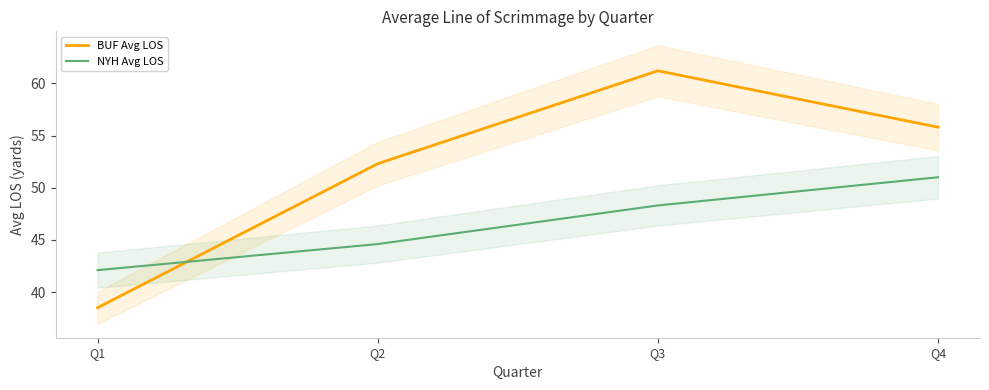

What is the difference between the second highest and second lowest values in the BUF Avg LOS series?

3.5